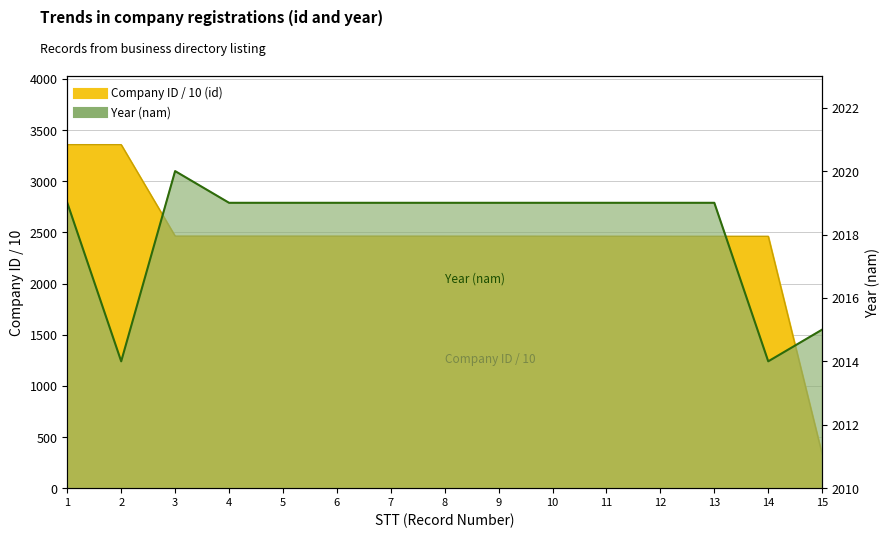

How many points are higher than both their immediate neighbors (excluding endpoints)?

1